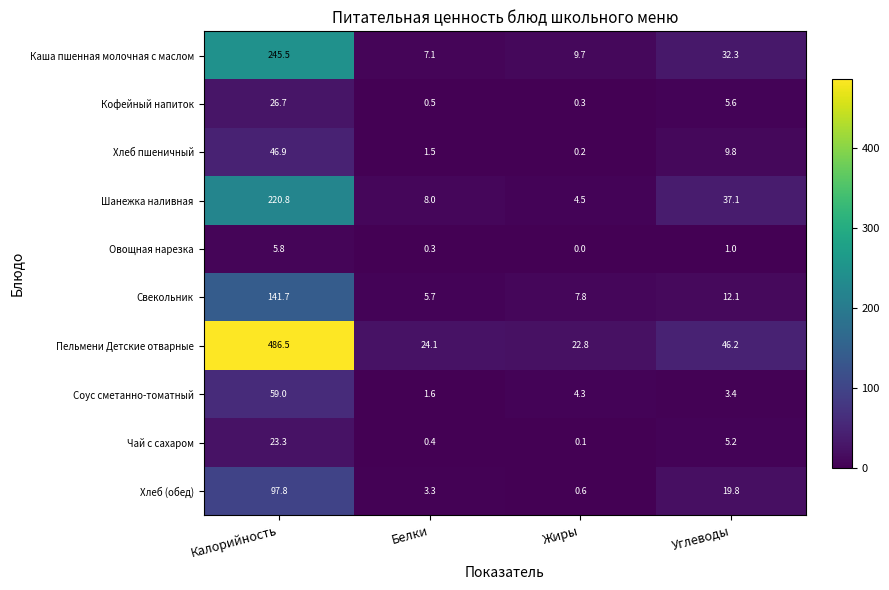

How many distinct data groups are displayed?

10